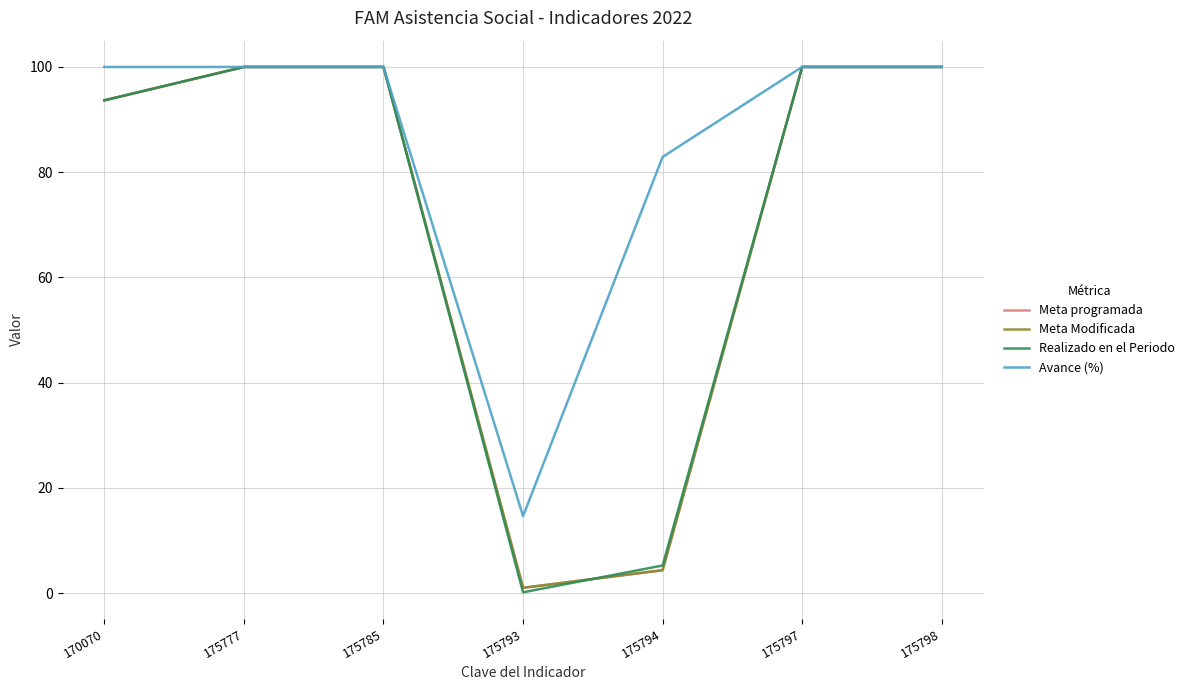

Is this an area chart (filled region under the line)?

No